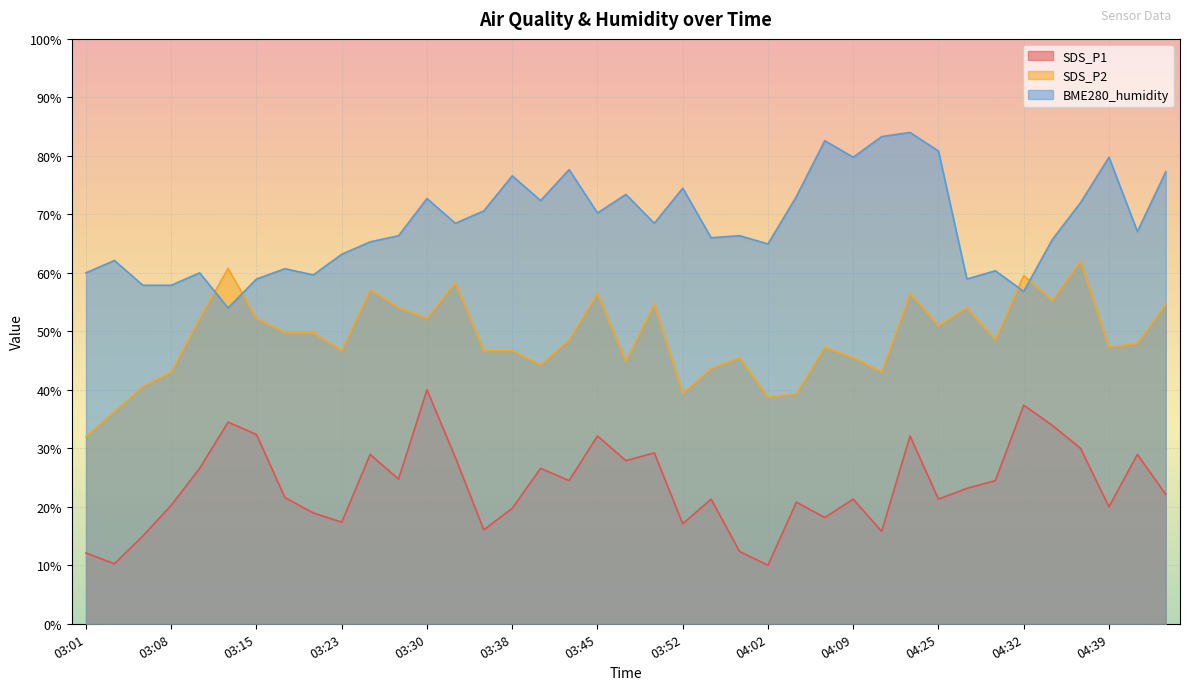

How many values in the BME280_humidity series exceed 67?

20